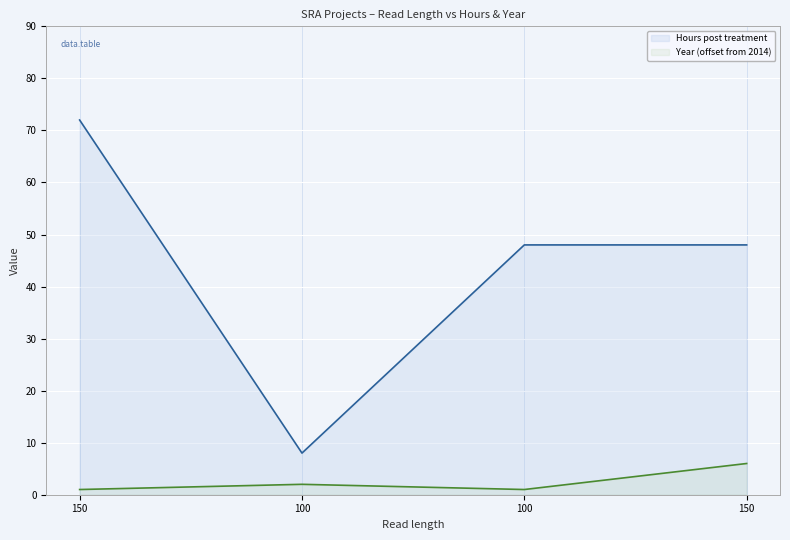

What is the label of the 2nd point from the right?

100